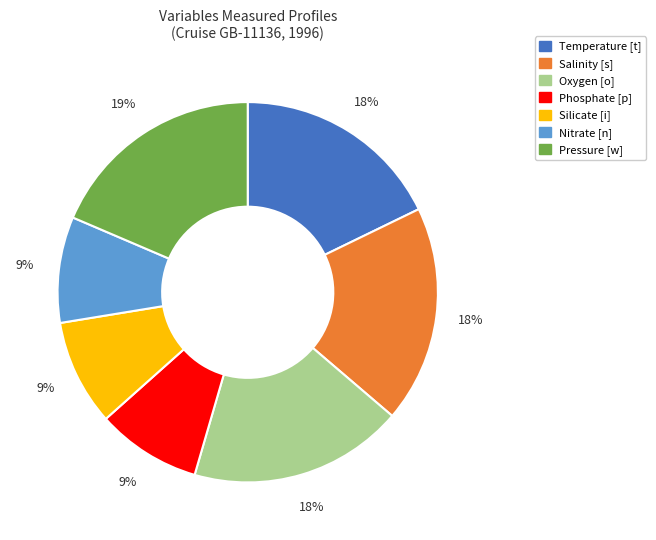

What is the ratio of the value at Temperature [t] to the value at Phosphate [p]?

2.0